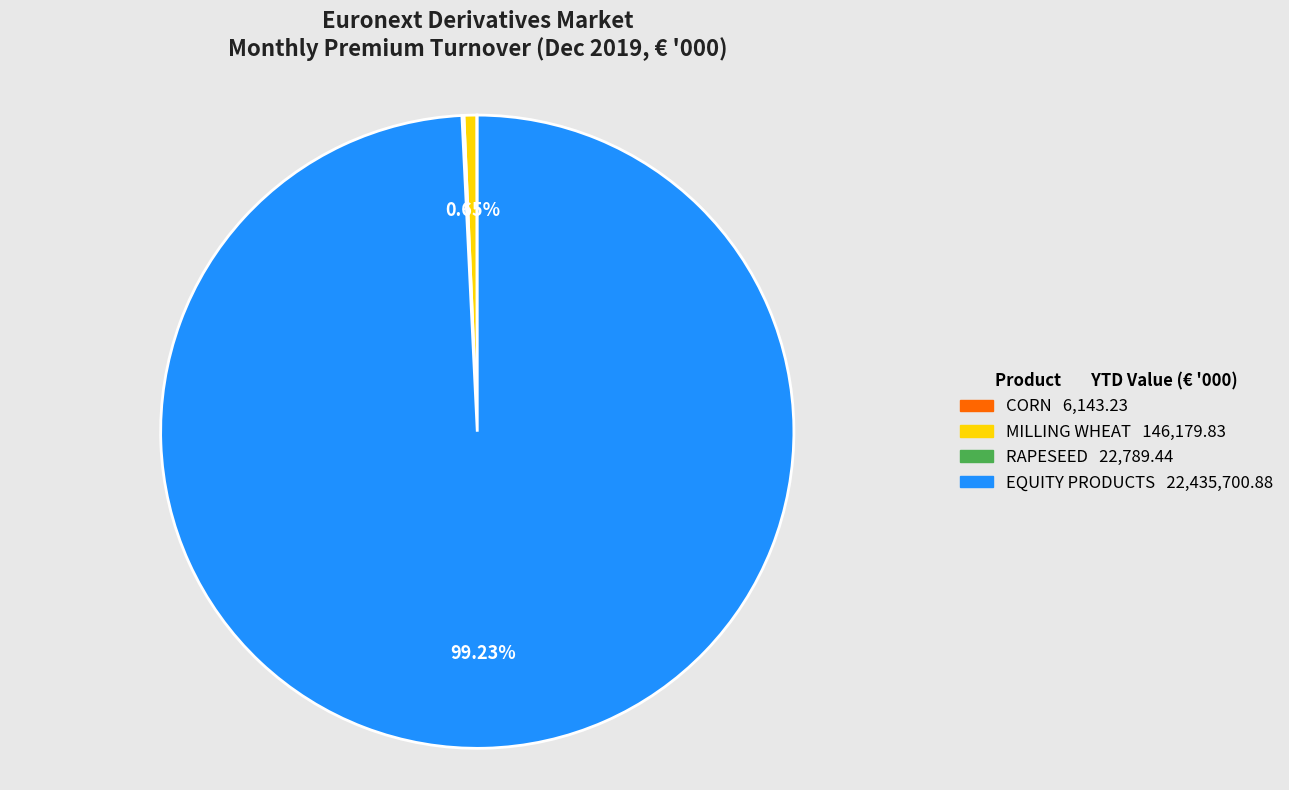

Does any single category account for the majority?

Yes